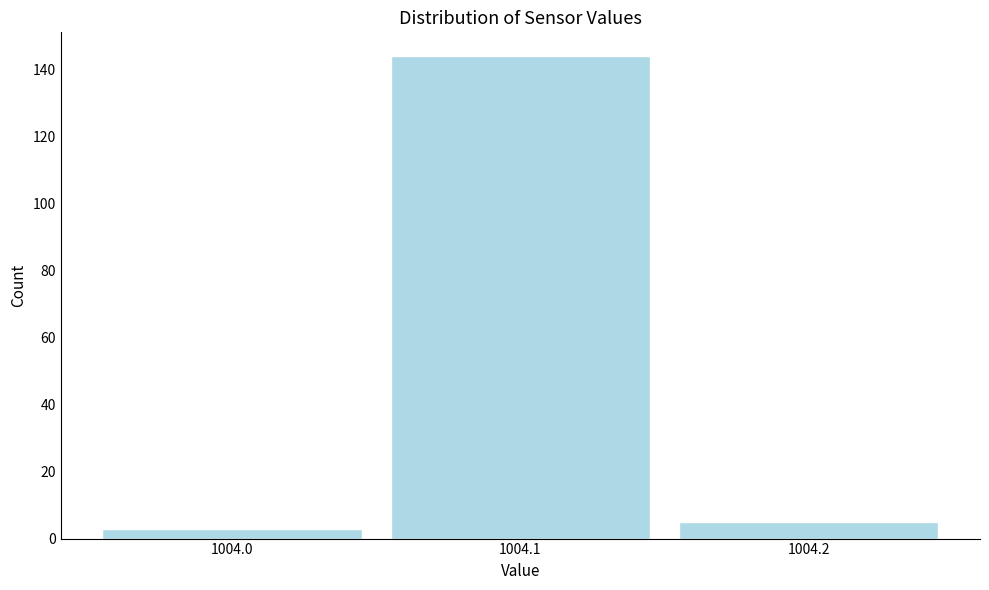

Reading left to right, list all the values displayed in this chart.

3	144	5